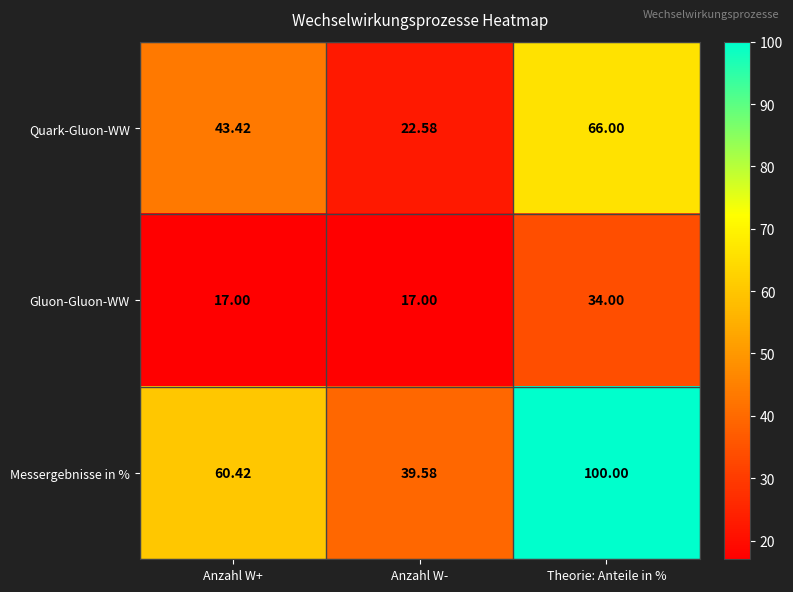

Which category has the highest value across all series?

Theorie: Anteile in %